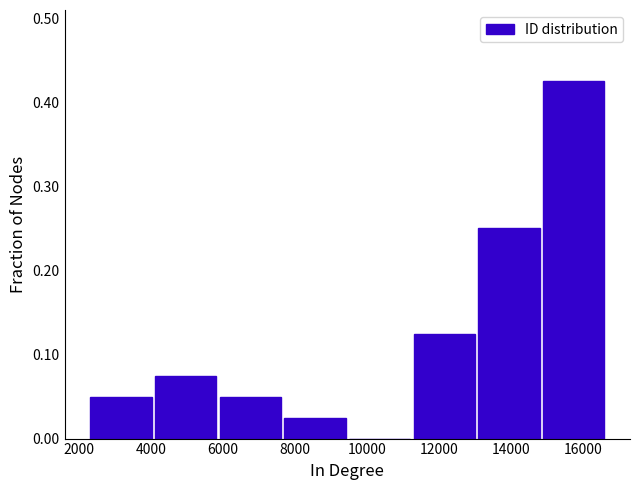

What is the height of the bar covering 7600 to 9400 on the x-axis? Neither the bar edges nor the heights are printed on the chart, so give them approximately, as read against the axes.

0.03